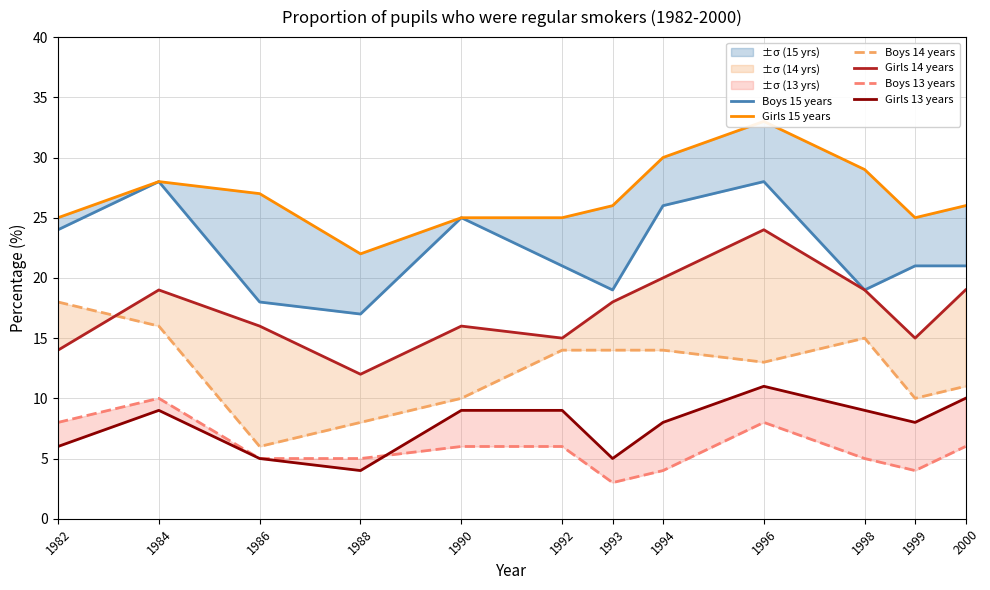

What is the total value across all series at 1998?

96